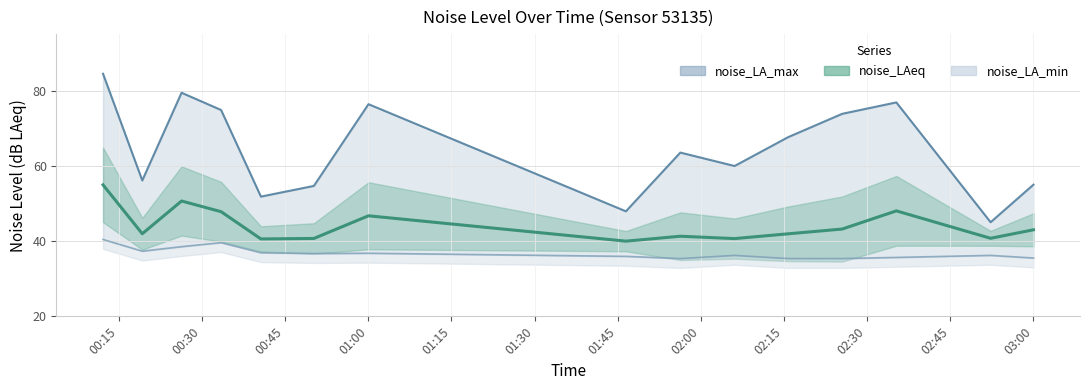

What is the difference between the highest and lowest values at 02:06?

23.8